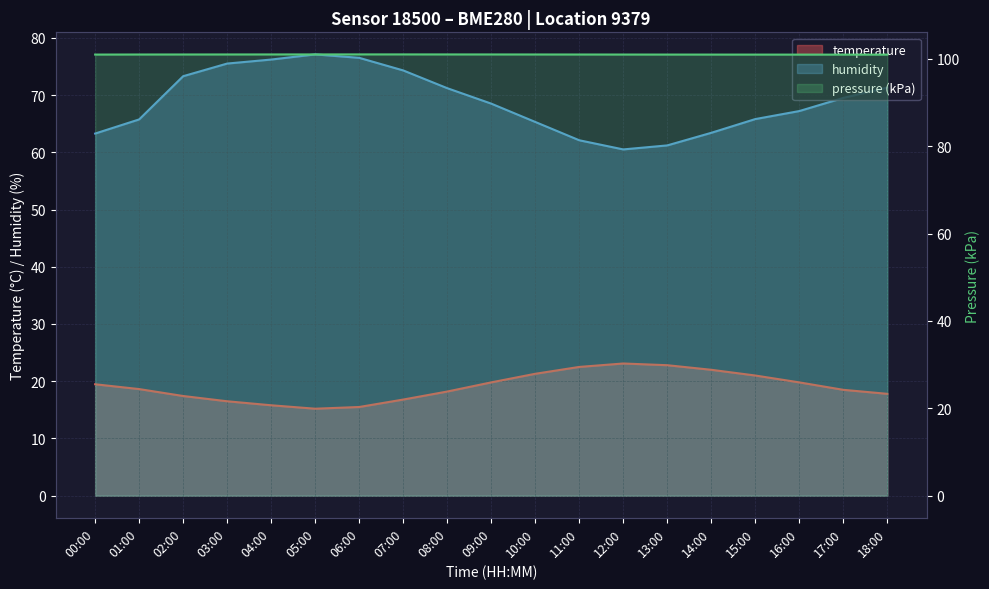

True or false: temperature and pressure intersect in this chart.

False